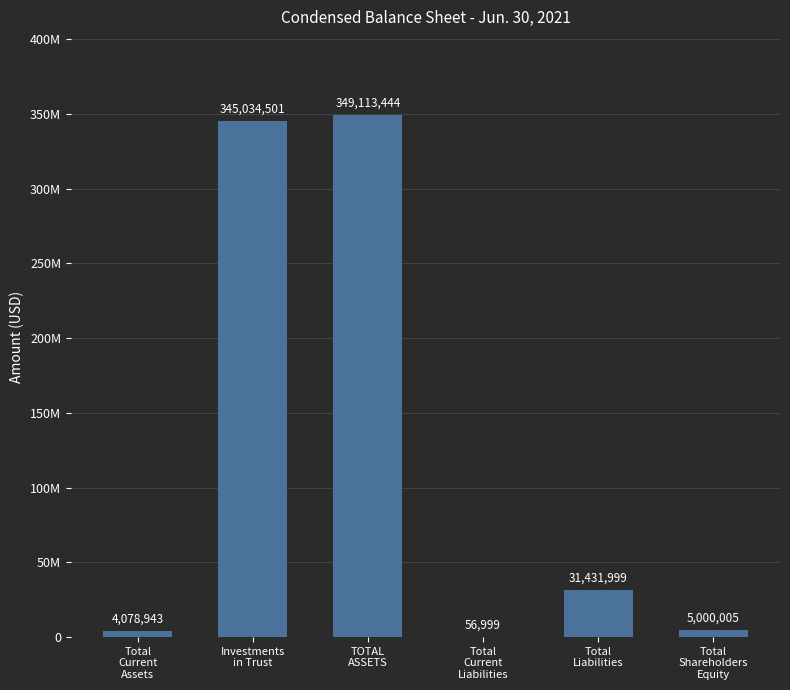

Are the bars horizontal?

No